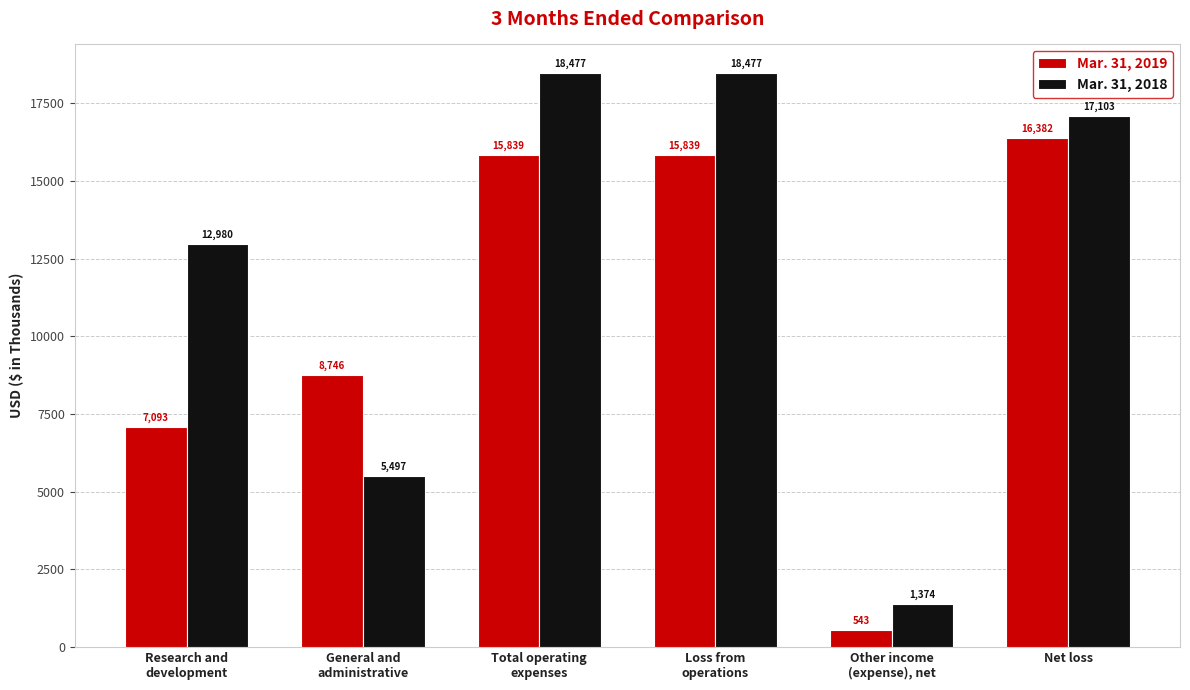

At which category does the chart reach its minimum across all series?

Other income
(expense), net